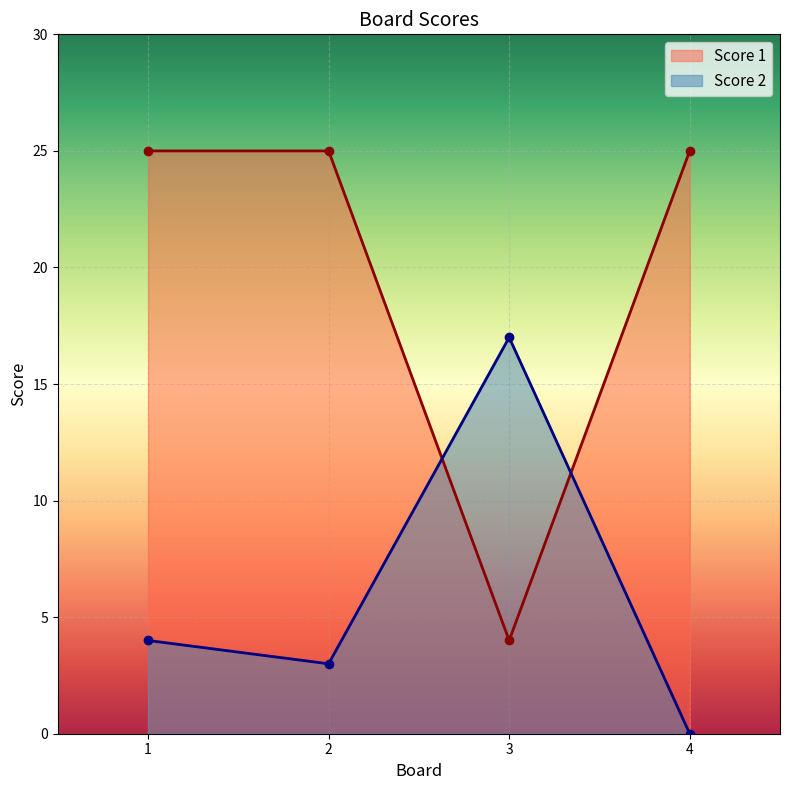

What is the minimum value for Score 1?

4